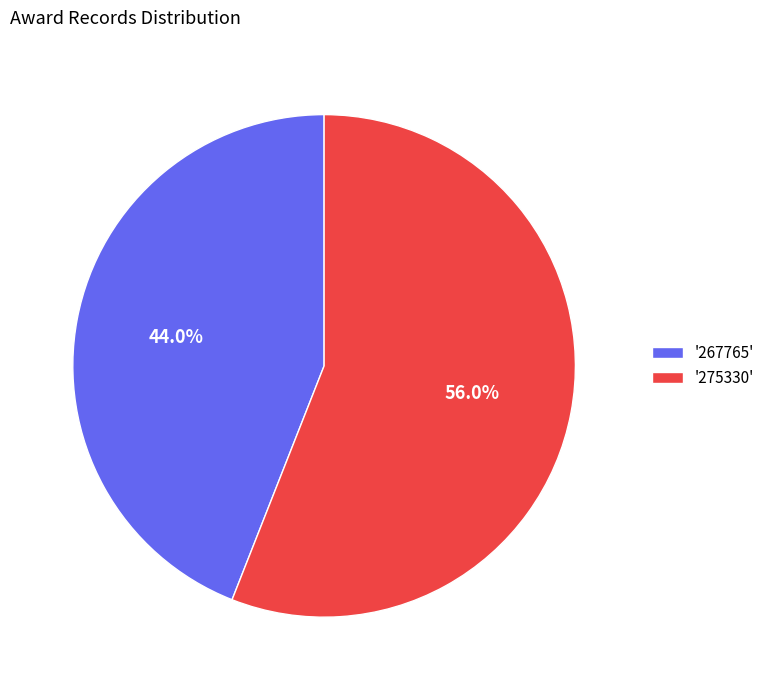

Which category has the smallest portion of the pie?

'267765'